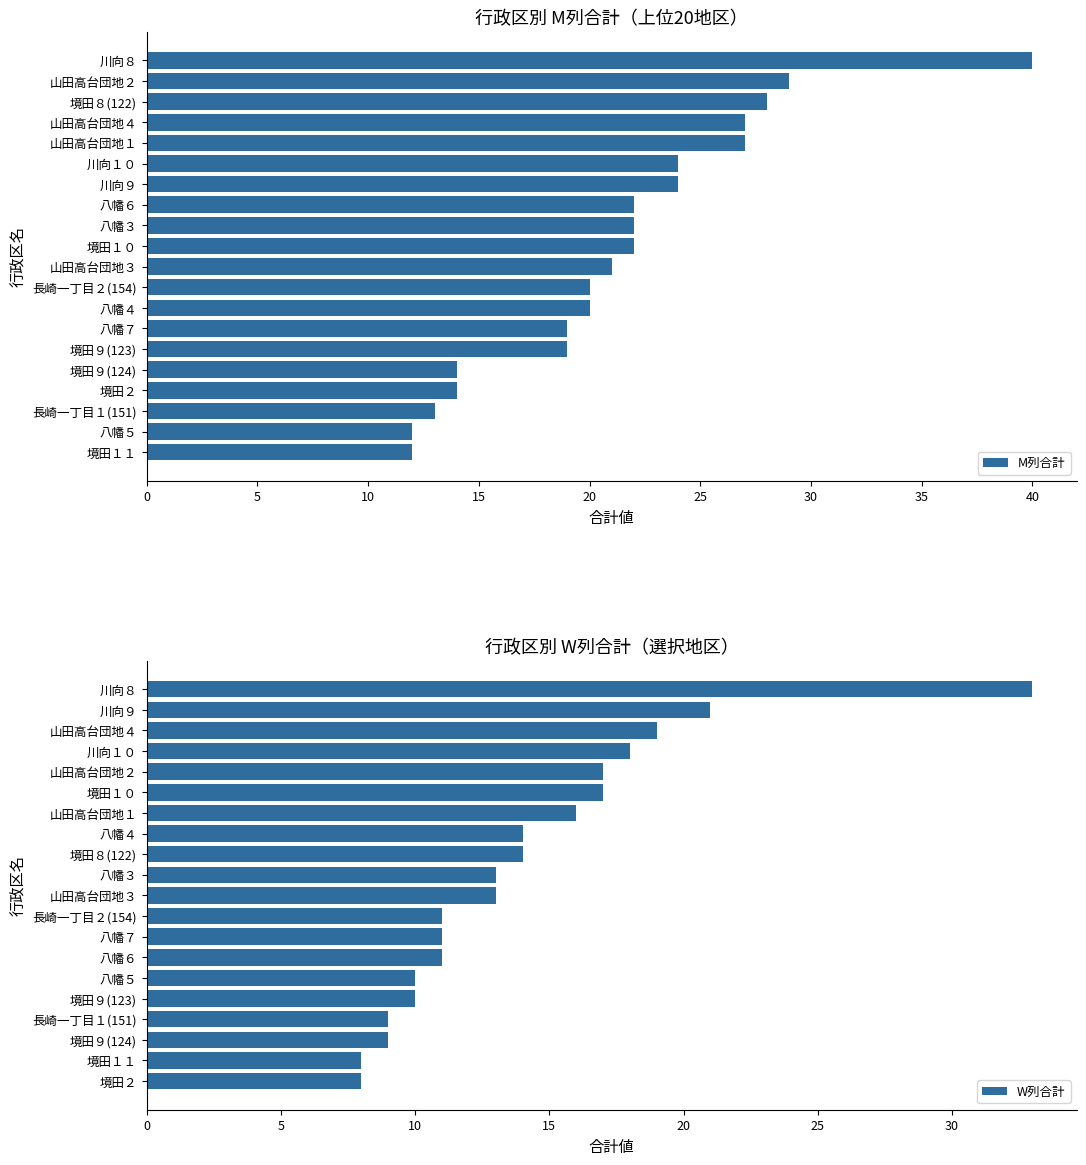

Which series has the largest range (max minus min)?

M列合計